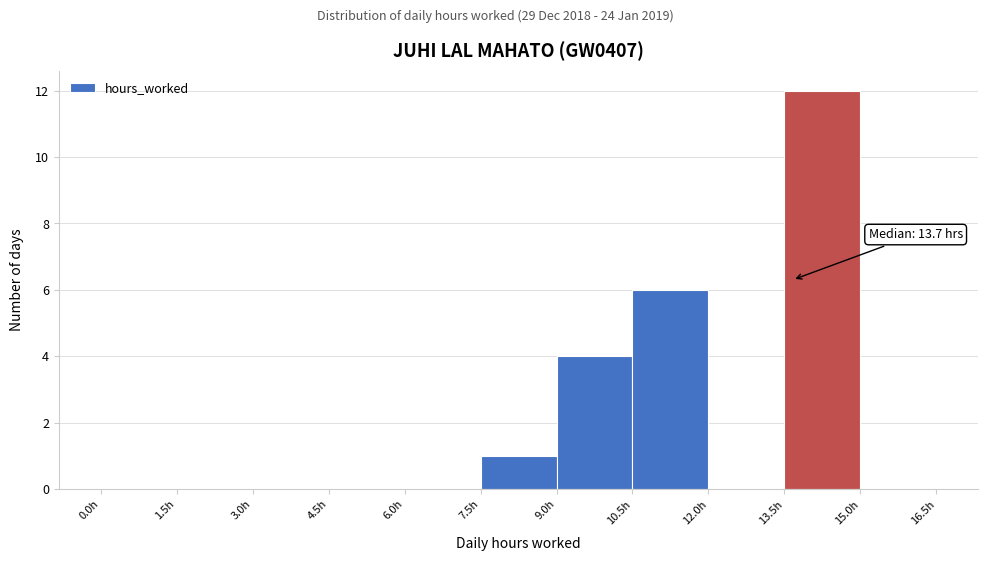

Over which range of the x-axis is the bar tallest?

13.5 to 15.0